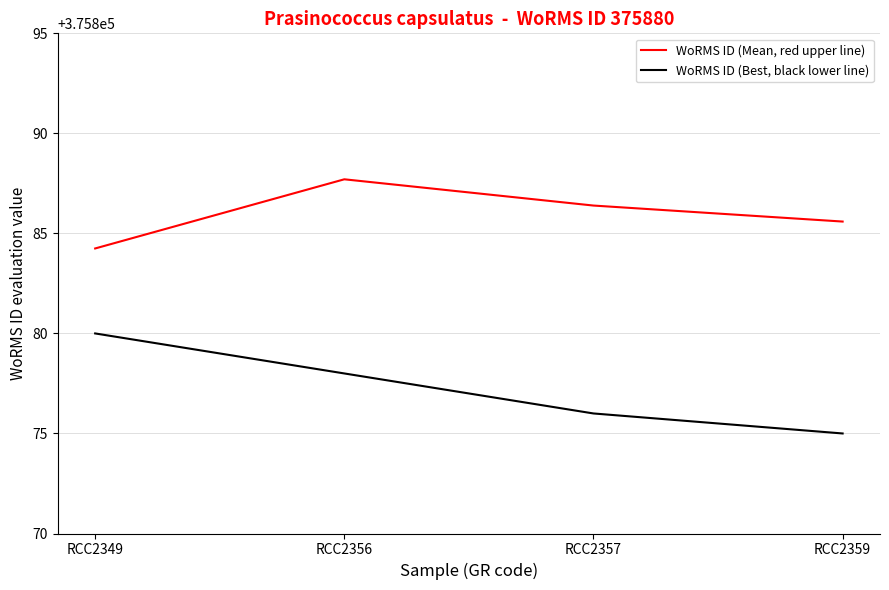

True or false: WoRMS ID (Best, black lower line) and WoRMS ID (Mean, red upper line) intersect in this chart.

False